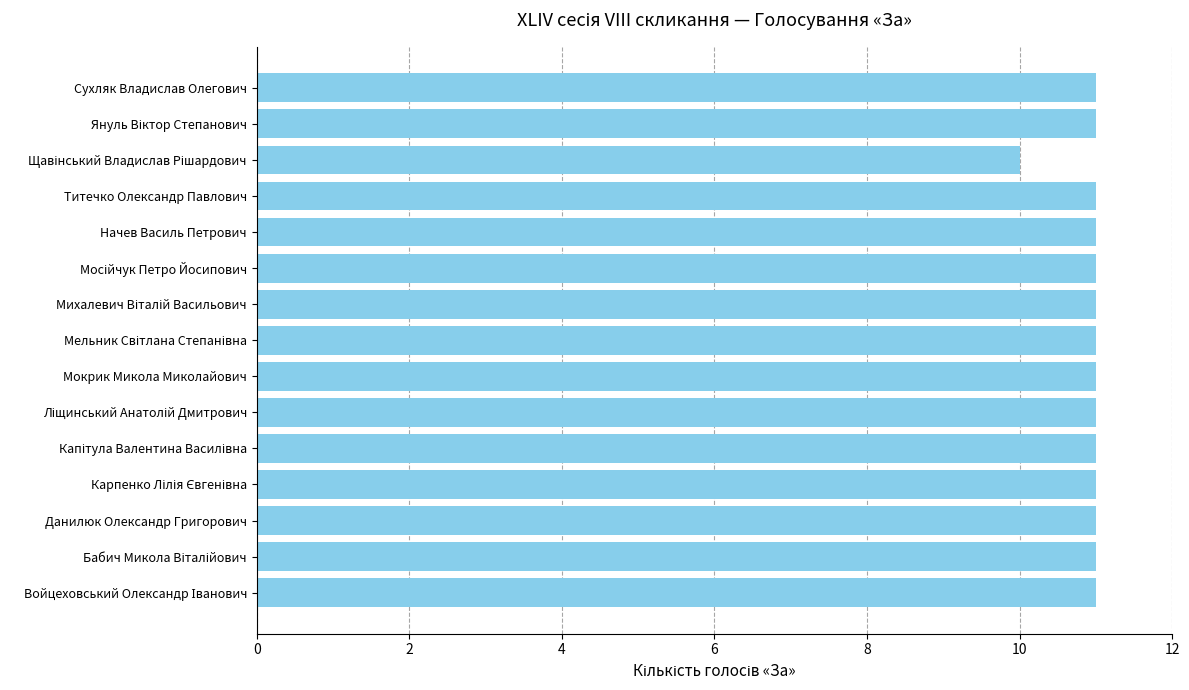

What is the average value?

11